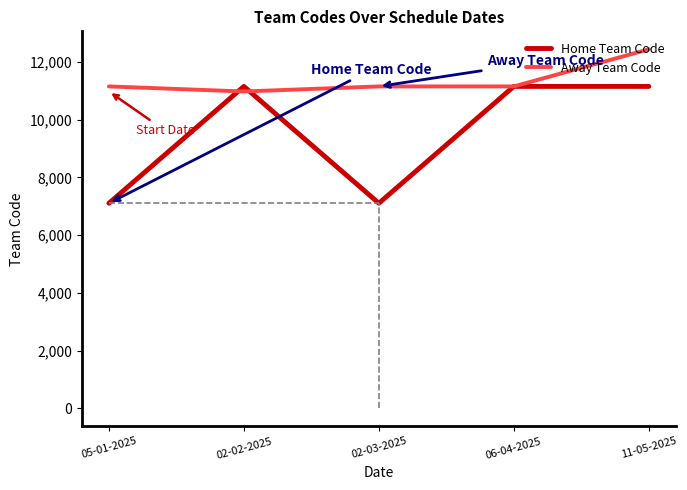

Reading left to right, extract all data points from this chart.

Home Team Code: 7108	11157	7108	11157	11157
Away Team Code: 11157	10981	11157	11157	12444